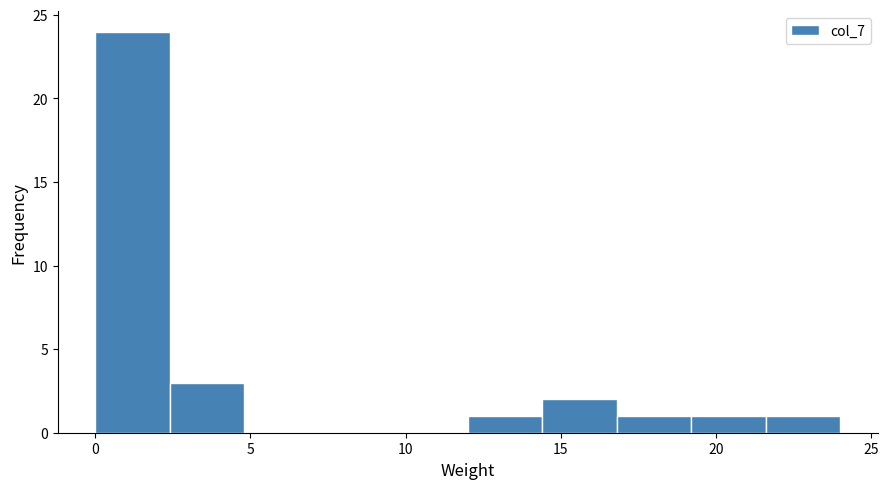

Reading left to right, list every bar in this chart as the range it spans on the x-axis followed by its height. Neither the bar edges nor the heights are printed on the chart, so give them approximately, as read against the axes.

0.0 to 2.4: 24
2.4 to 4.8: 3
4.8 to 7.2: 0
7.2 to 9.6: 0
9.6 to 12.0: 0
12.0 to 14.4: 1
14.4 to 16.8: 2
16.8 to 19.2: 1
19.2 to 21.6: 1
21.6 to 24.0: 1